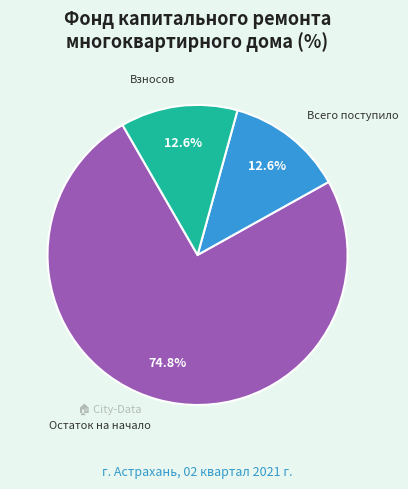

Is it true that Иных средств is 0% of the pie?

True